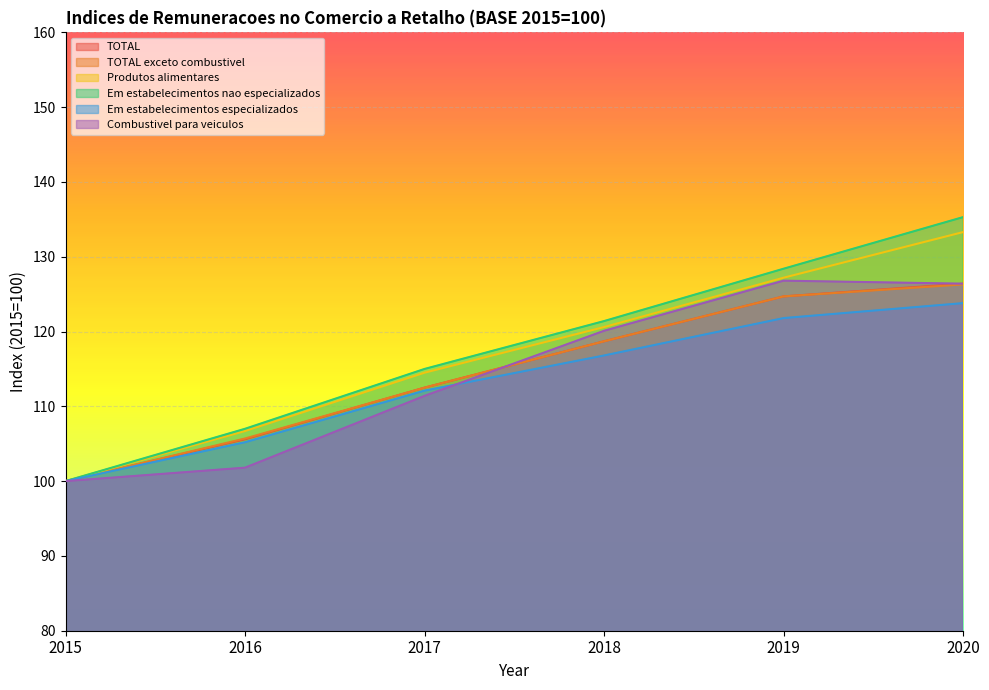

At which category does Combustivel para veiculos reach its first local peak?

2019